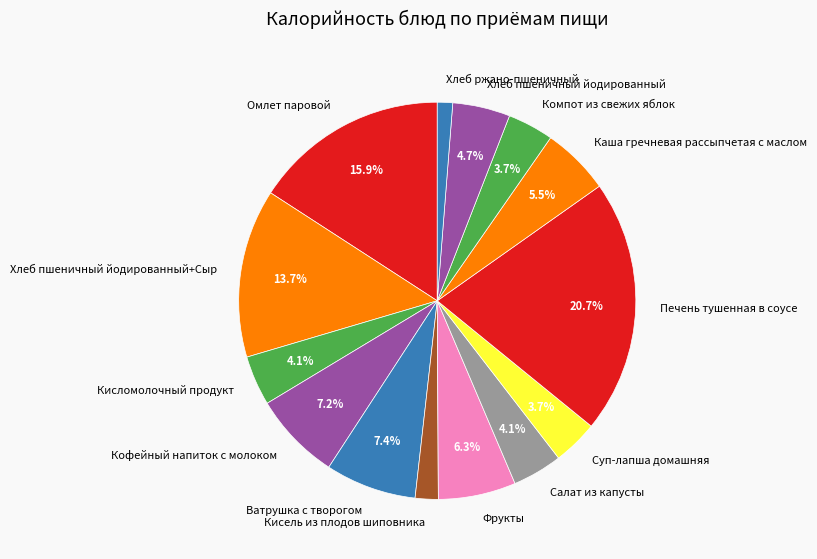

What percentage is the Печень тушенная в соусе slice, to the nearest percent?

21%